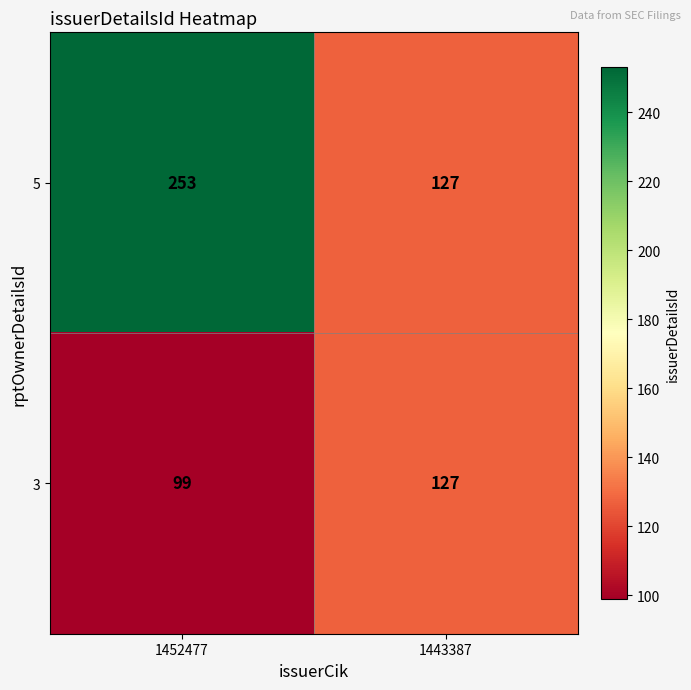

What is the spread (max minus min) of values at 1452477?

154